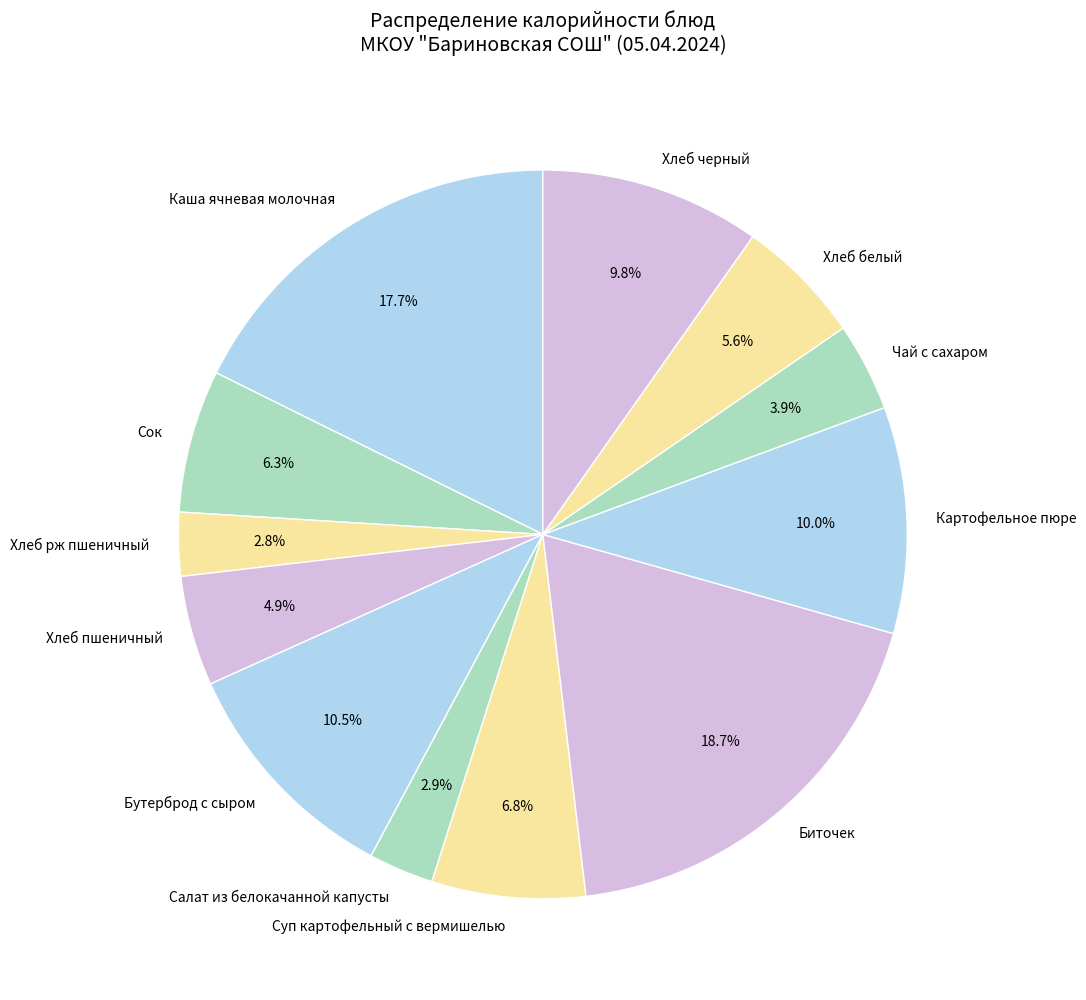

Approximately how many times larger is the value at Чай с сахаром compared to Каша ячневая молочная?

0.2